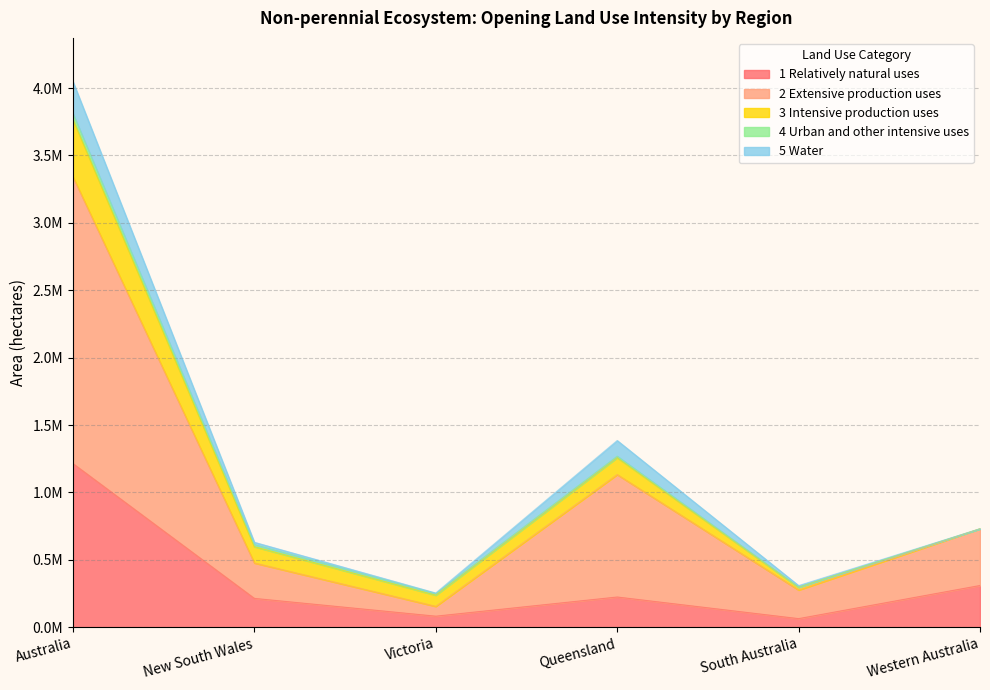

At Queensland, list the series in order from largest to smallest.

2 Extensive production uses, 1 Relatively natural uses, 3 Intensive production uses, 5 Water, 4 Urban and other intensive uses